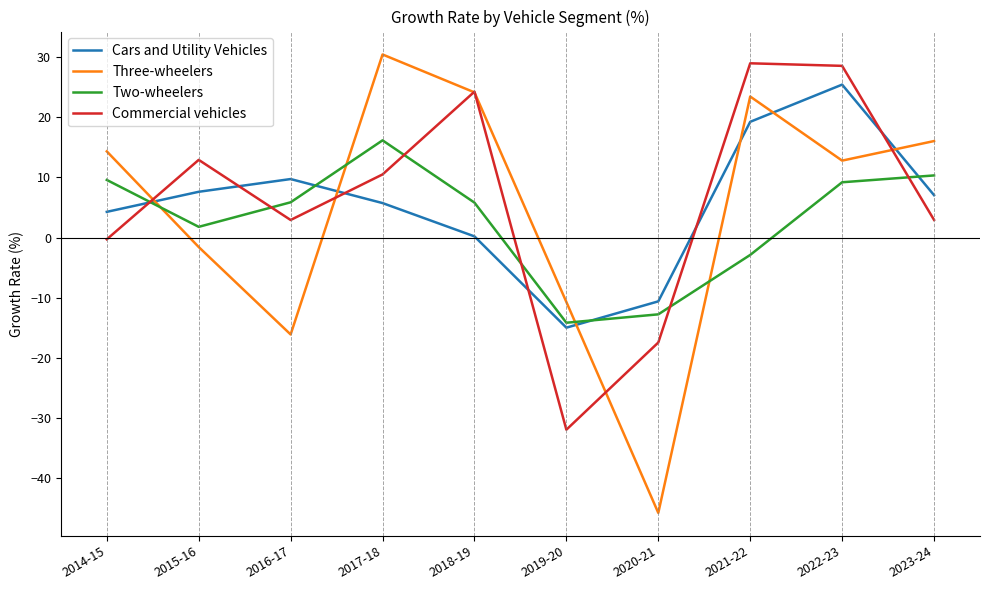

Which series ends up on top after the final intersection of Three-wheelers and Cars and Utility Vehicles?

Three-wheelers